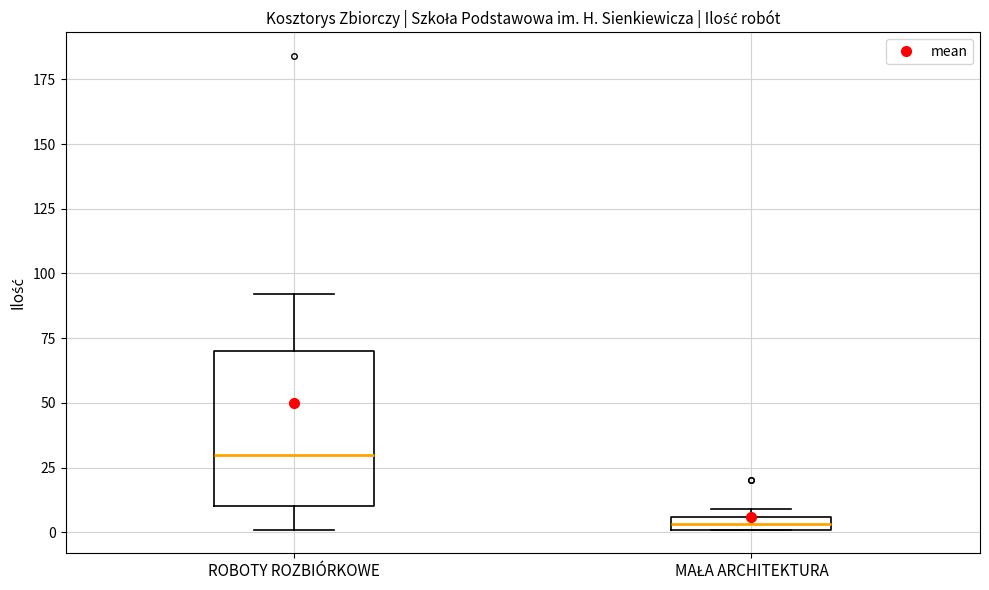

Where does the upper whisker of the box for ROBOTY ROZBIÓRKOWE end on the y-axis? The values are not printed on the chart, so give them approximately, as read against the axis.

90